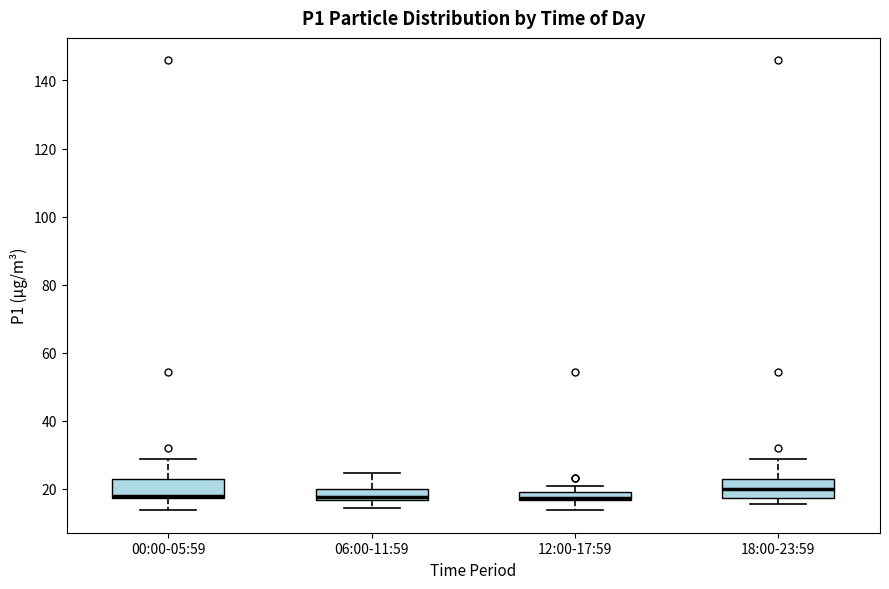

Where is the lower edge of the box for 06:00-11:59 on the y-axis? The values are not printed on the chart, so give them approximately, as read against the axis.

16